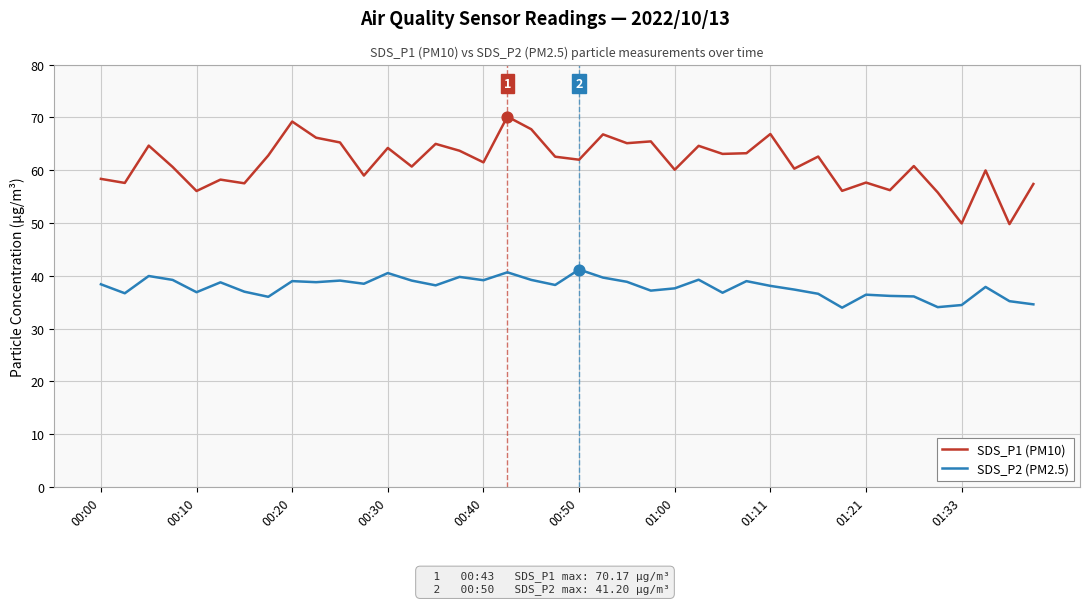

Which series has the largest total across all categories?

SDS_P1 (PM10)